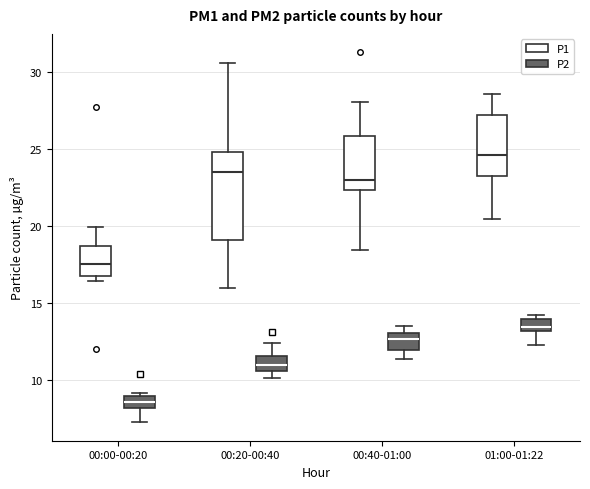

Which box is the tallest, from its lower edge to its upper edge?

00:20-00:40 (P1)